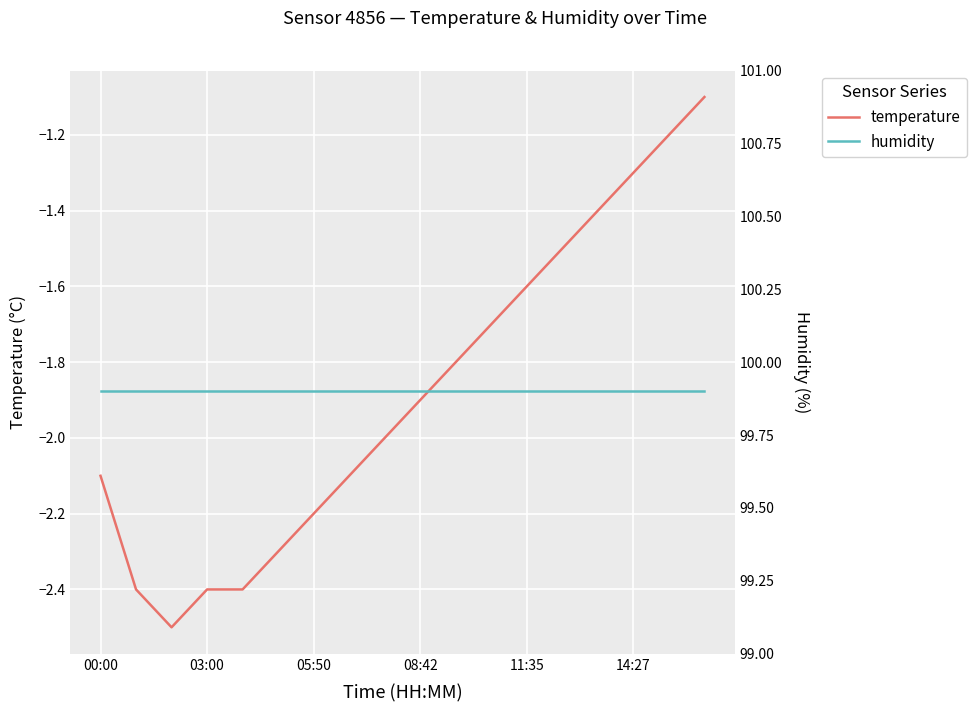

Reading left to right, list all the values displayed in this chart.

temperature: -2.1	-2.4	-2.5	-2.4	-2.4	-2.3	-2.2	-2.1	-2.0	-1.9	-1.8	-1.7	-1.6	-1.5	-1.4	-1.3	-1.2	-1.1
humidity: 99.9	99.9	99.9	99.9	99.9	99.9	99.9	99.9	99.9	99.9	99.9	99.9	99.9	99.9	99.9	99.9	99.9	99.9